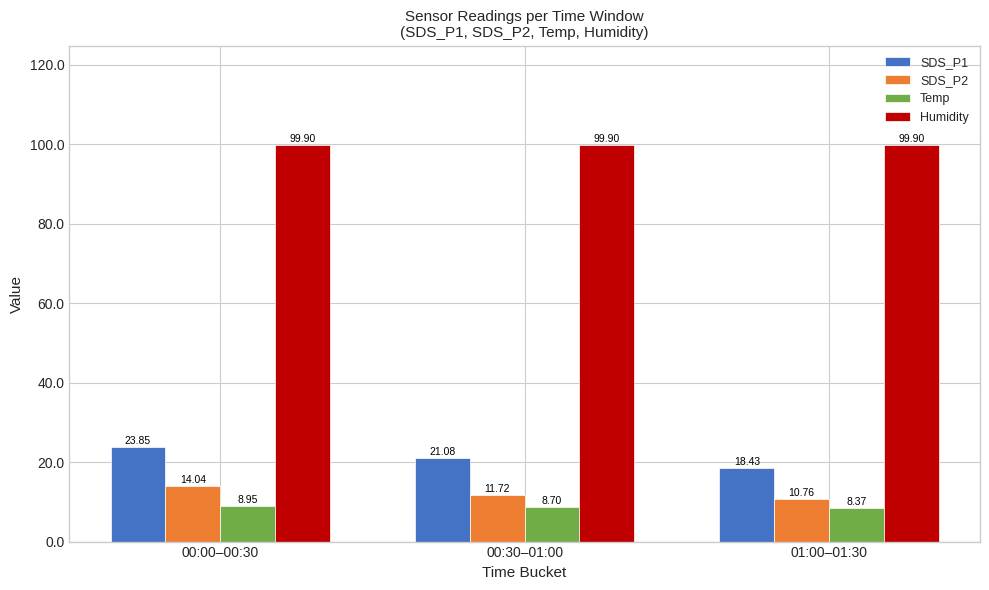

How many values in the SDS_P1 series are below 21?

1